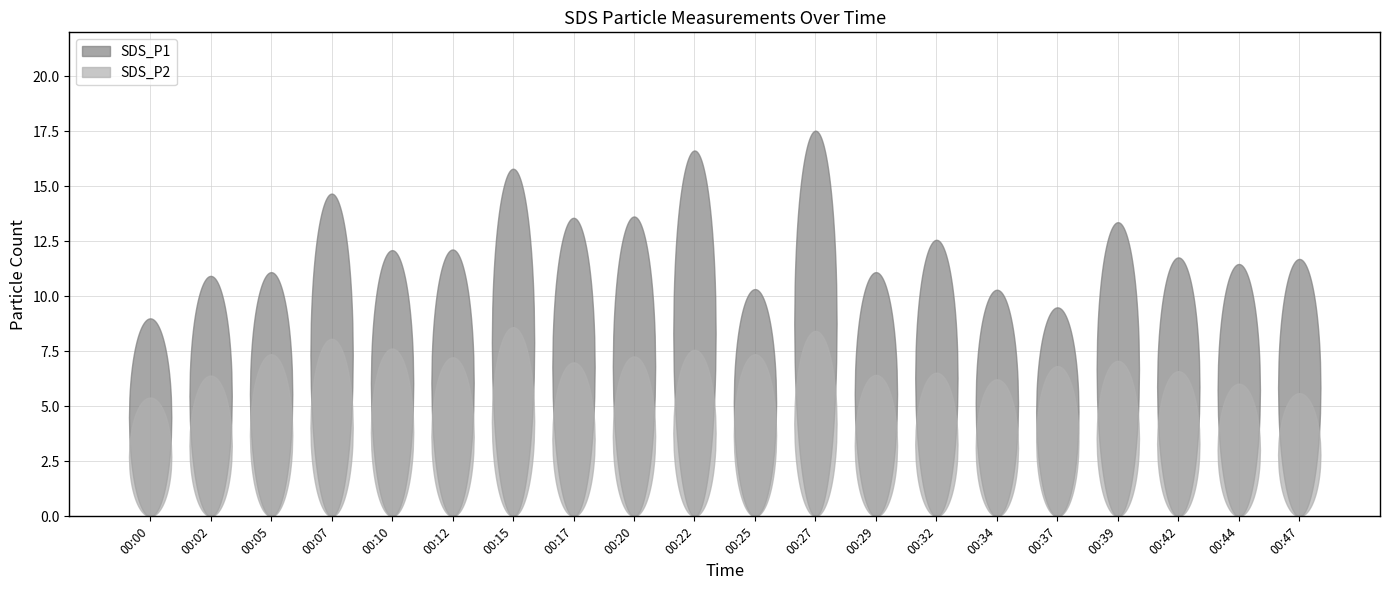

Is it true that SDS_P2 equals 10.7 at 00:12?

False